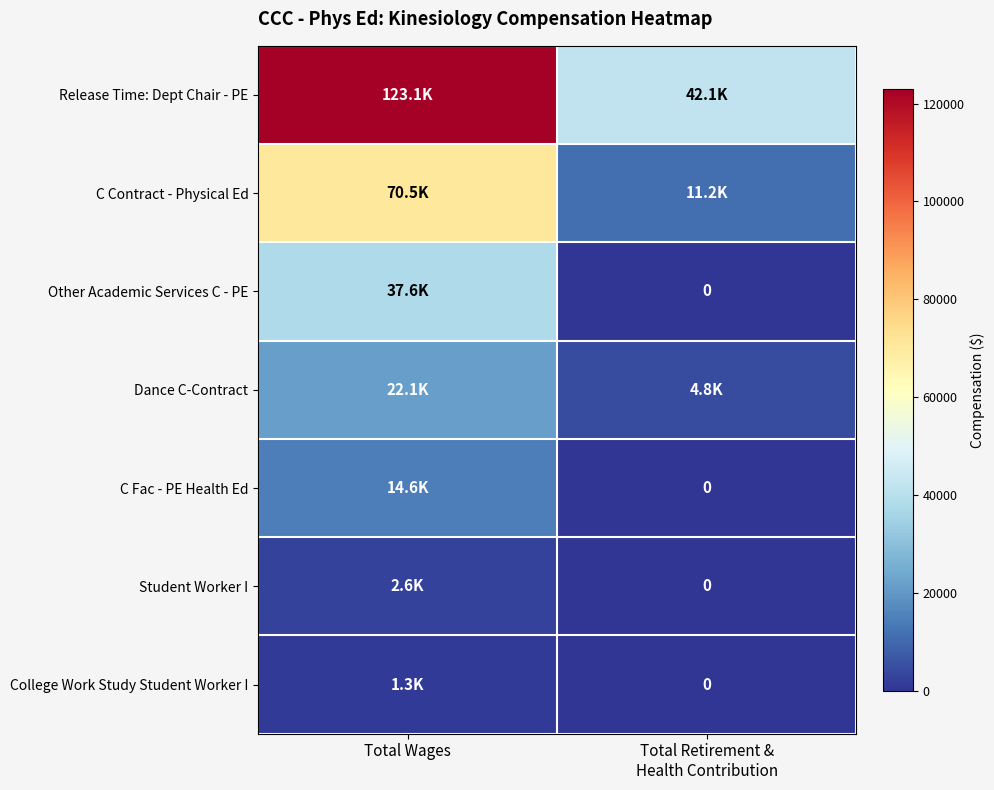

Read the C Fac - PE Health Ed value at Total Wages, to the nearest 10.

14600